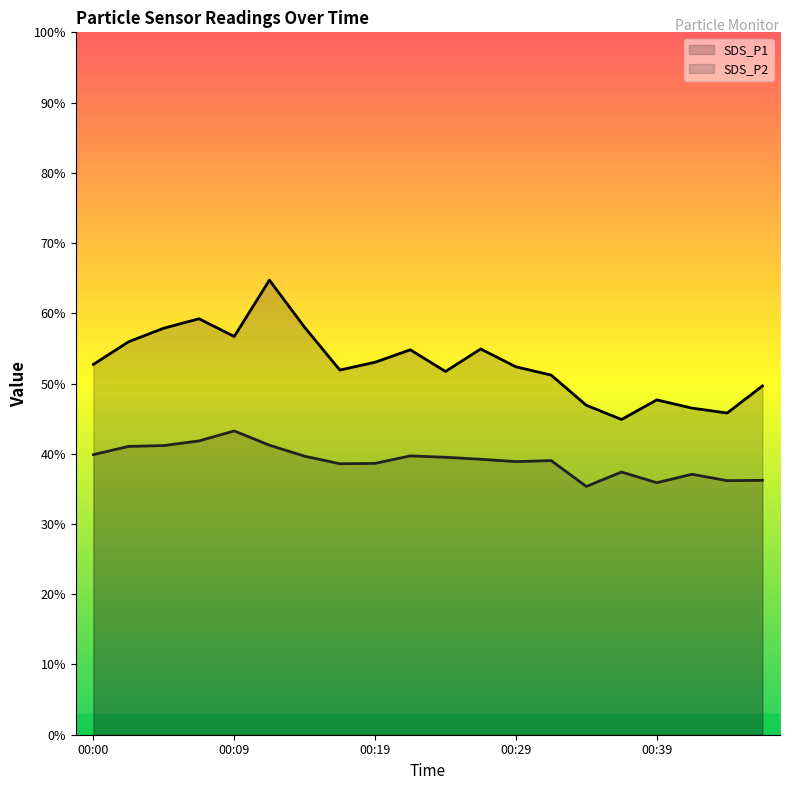

Where is the first local maximum for SDS_P1?

00:07